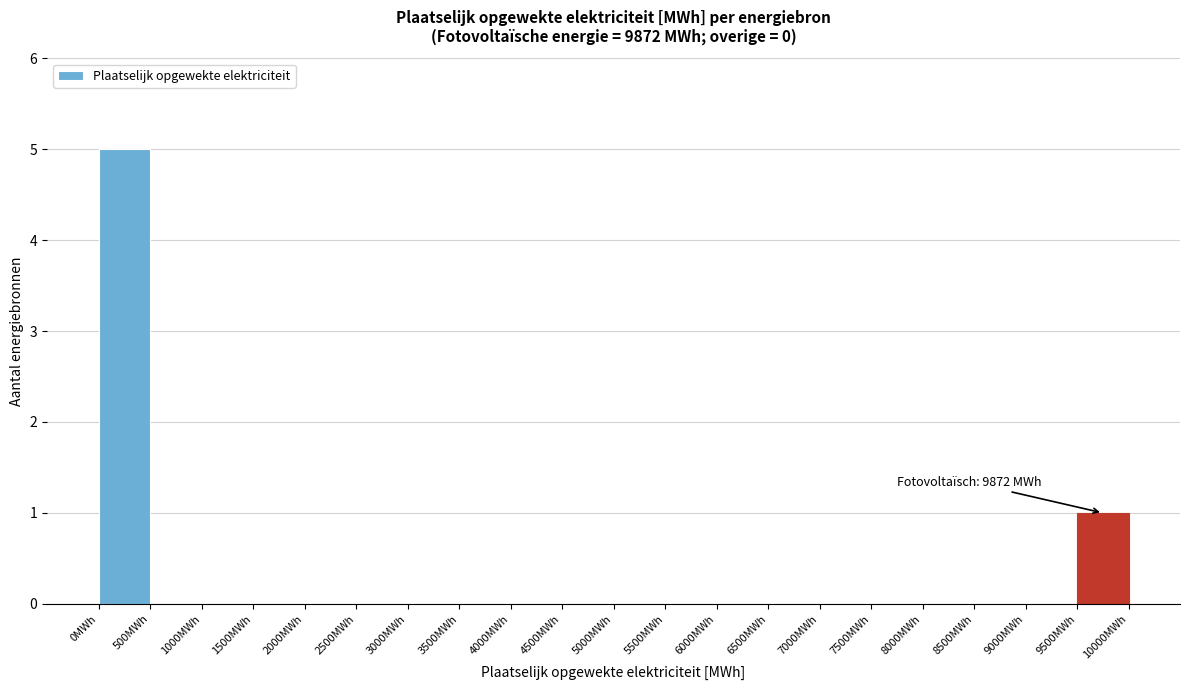

Over which range of the x-axis is the bar tallest?

0 to 500